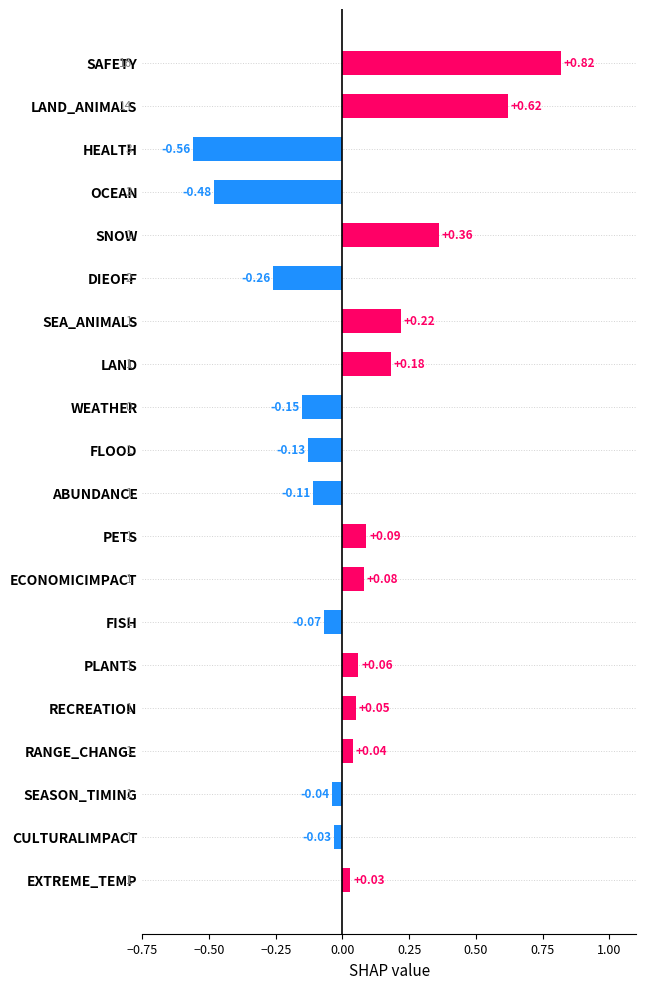

Between SEASON_TIMING and HEALTH, which is larger?

SEASON_TIMING